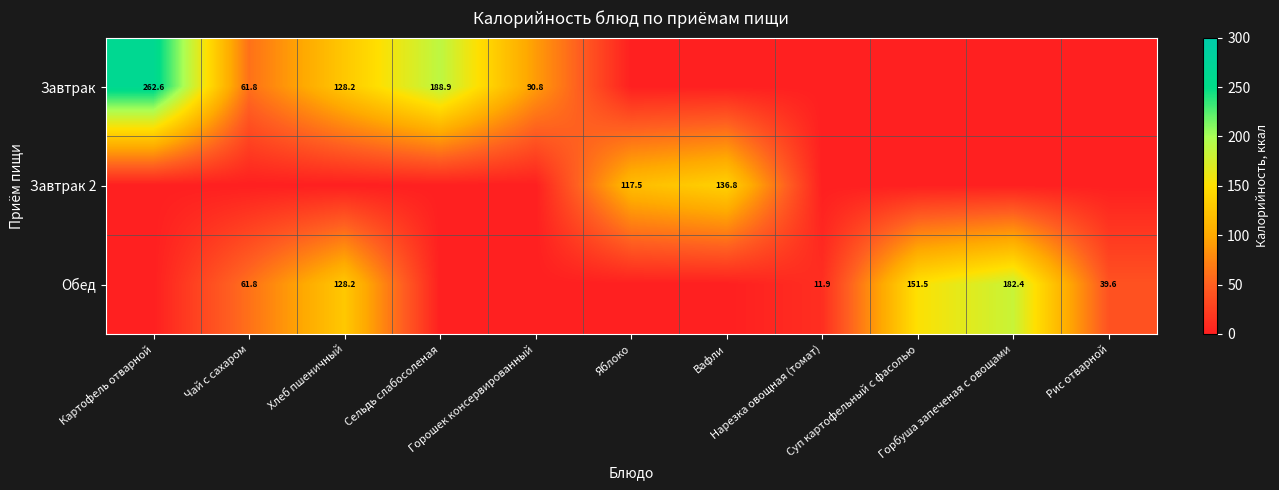

Which series changed the most between Чай с сахаром and Нарезка овощная (томат)?

Завтрак